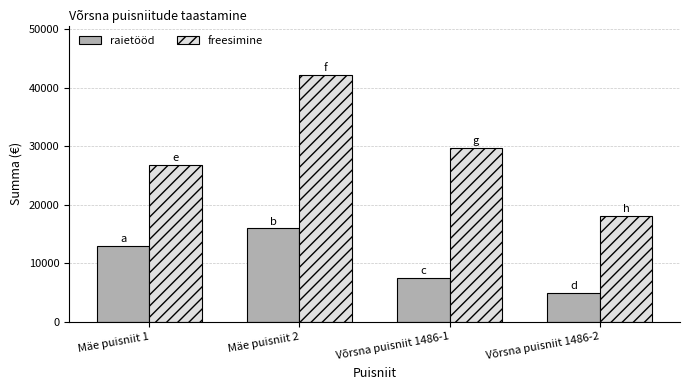

Which series has the largest total across all categories?

freesimine